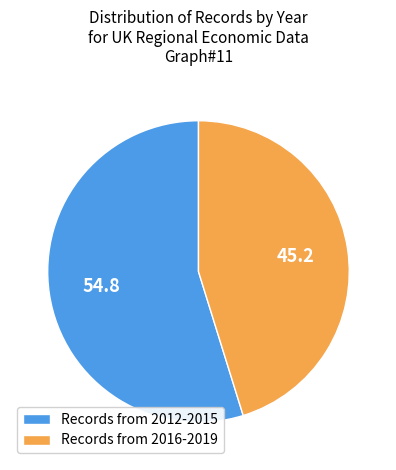

Rank the categories by value from lowest to highest.

Records from 2016-2019, Records from 2012-2015